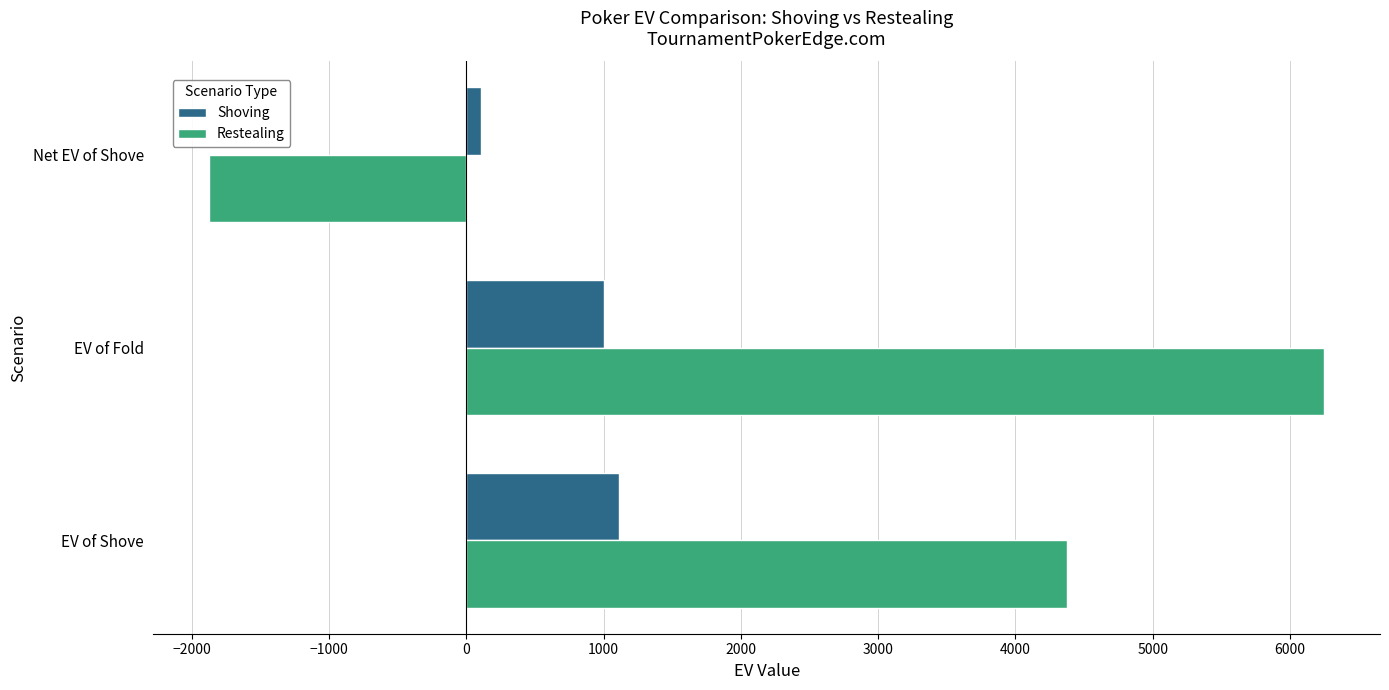

Is it true that Restealing equals 4277.5 at EV of Fold?

False